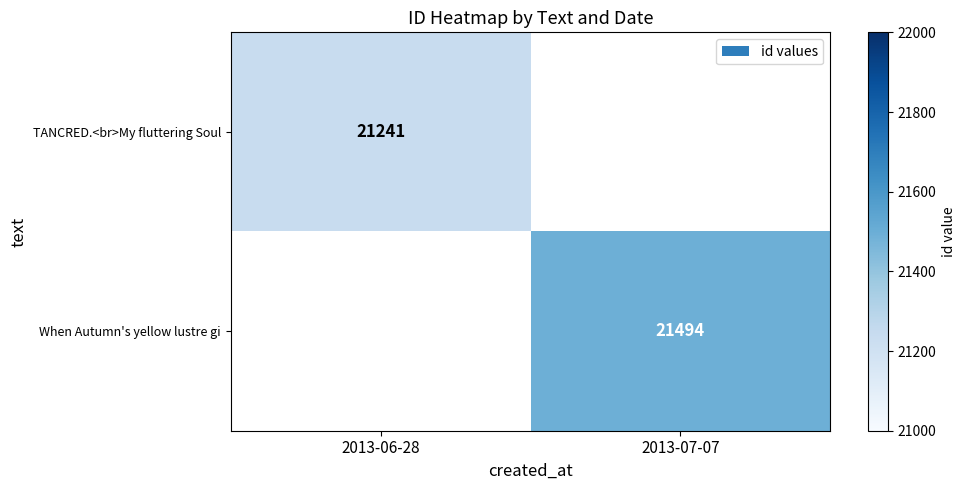

The value of TANCRED.<br>My fluttering Soul at 2013-06-28 is 21241. True or false?

True